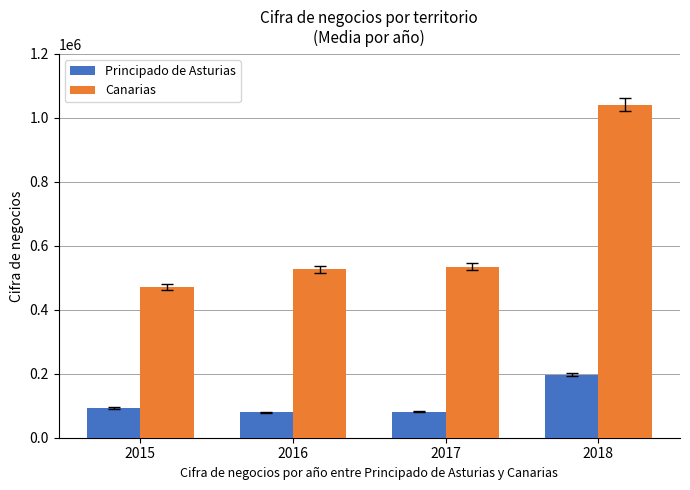

Which series changed the most between 2017 and 2018?

Canarias